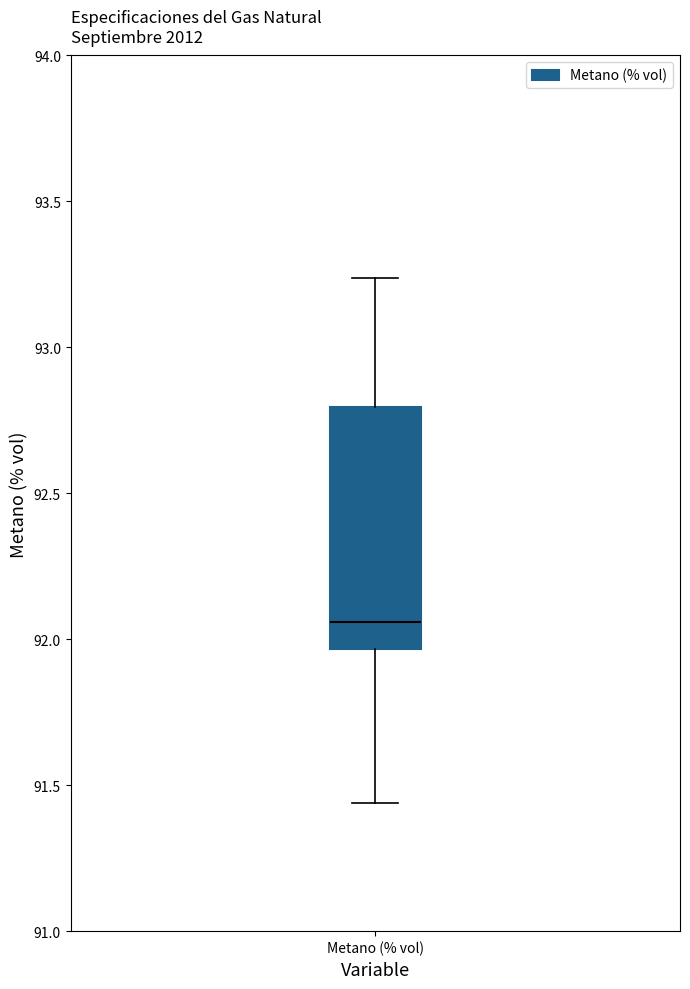

Transcribe this box plot: give where the median line is, the range the box spans, and where the two whiskers end, as read against the y-axis. The values are not printed on the chart, so give them approximately, as read against the axis.

median 92.05, box 91.95 to 92.80, whiskers 91.45 to 93.25